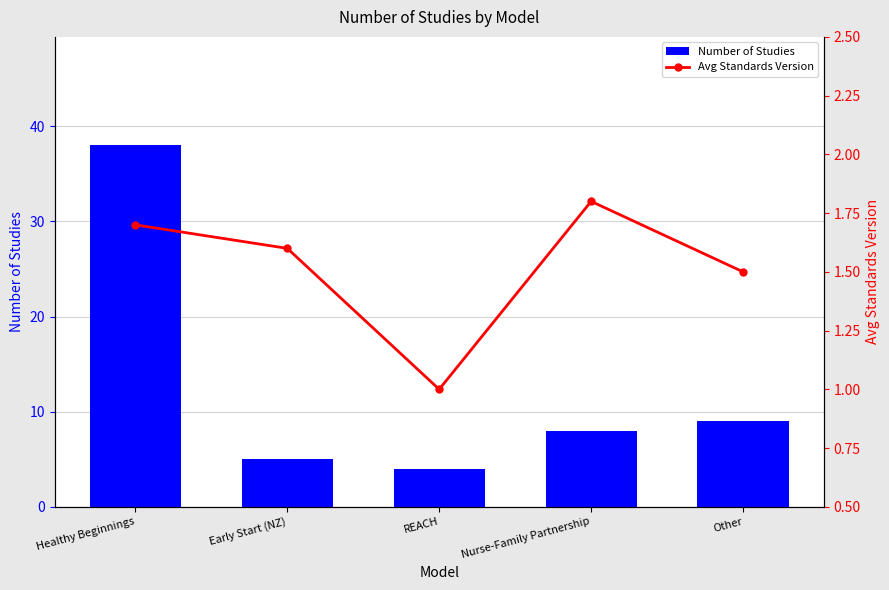

What is the sum of the Avg Standards Version values at Other and REACH?

2.5